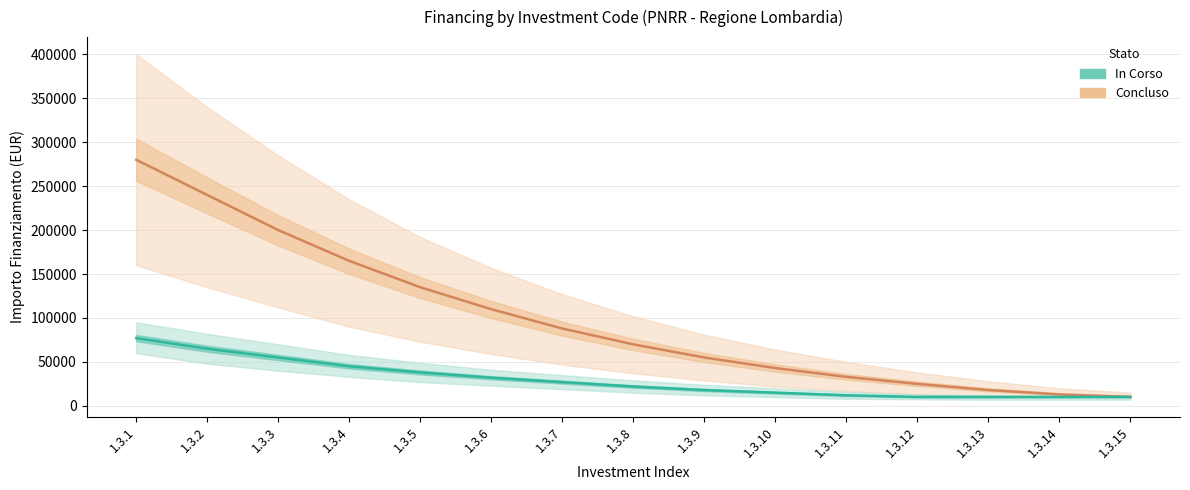

Reading left to right, list all the values displayed in this chart.

Concluso: 1.3.1=280000.0	1.3.2=240000.0	1.3.3=200000.0	1.3.4=165000.0	1.3.5=135000.0	1.3.6=110000.0	1.3.7=88000.0	1.3.8=70000.0	1.3.9=55000.0	1.3.10=43000.0	1.3.11=33000.0	1.3.12=25000.0	1.3.13=18000.0	1.3.14=13000.0	1.3.15=10172.0
In Corso: 1.3.1=77019.9	1.3.2=65000.0	1.3.3=55000.0	1.3.4=45000.0	1.3.5=38000.0	1.3.6=32000.0	1.3.7=27000.0	1.3.8=22000.0	1.3.9=18000.0	1.3.10=15000.0	1.3.11=12000.0	1.3.12=10172.0	1.3.13=10172.0	1.3.14=10172.0	1.3.15=10172.0